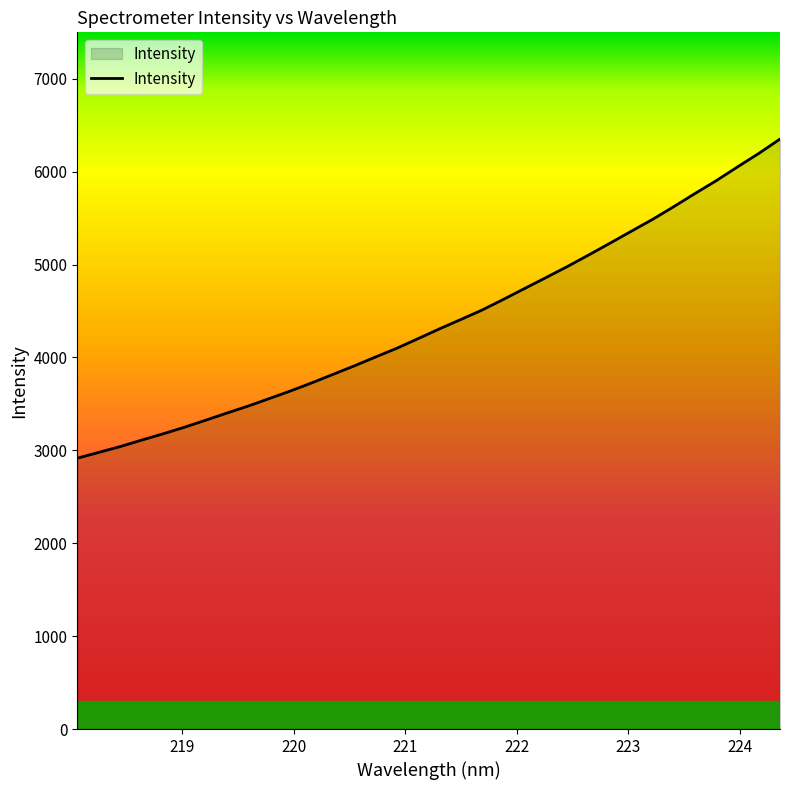

What is the minimum value shown in the chart?

2915.6